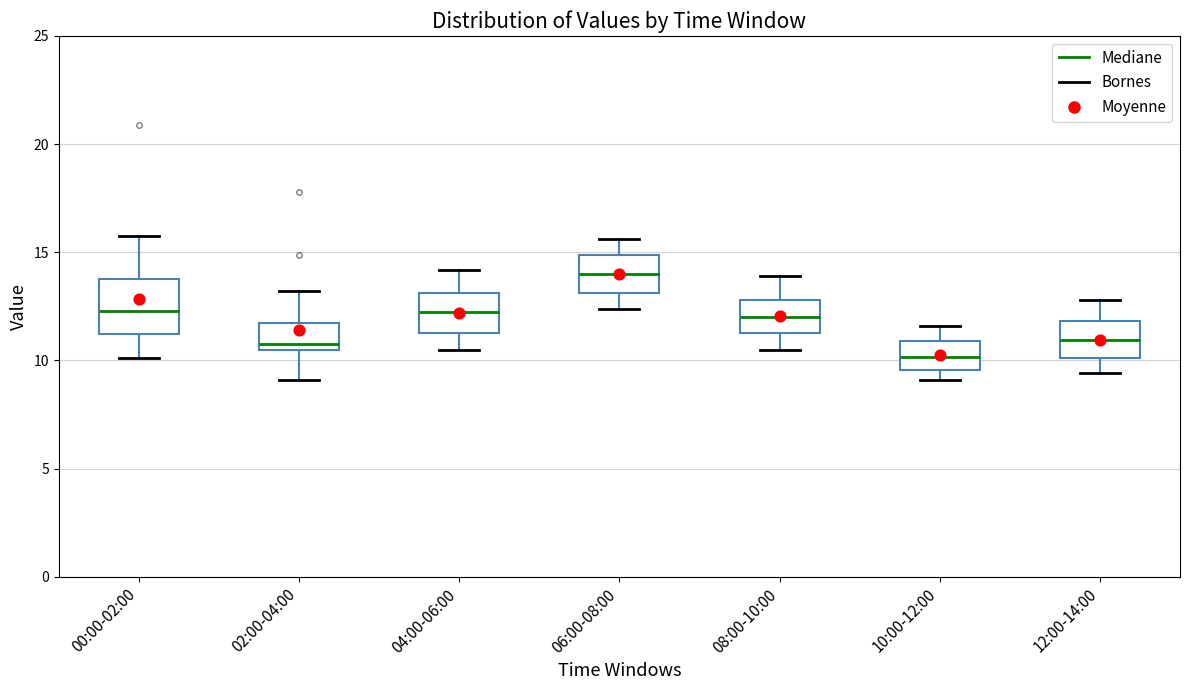

Reading left to right, transcribe this box plot: for each box, give where its median line is, the range the box spans, and where its two whiskers end, as read against the y-axis. The values are not printed on the chart, so give them approximately, as read against the axis.

00:00-02:00: median 12.5, box 11.0 to 14.0, whiskers 10.0 to 15.5
02:00-04:00: median 11.0, box 10.5 to 11.5, whiskers 9.0 to 13.0
04:00-06:00: median 12.5, box 11.5 to 13.0, whiskers 10.5 to 14.0
06:00-08:00: median 14.0, box 13.0 to 15.0, whiskers 12.5 to 15.5
08:00-10:00: median 12.0, box 11.5 to 13.0, whiskers 10.5 to 14.0
10:00-12:00: median 10.0, box 9.5 to 11.0, whiskers 9.0 to 11.5
12:00-14:00: median 11.0, box 10.0 to 12.0, whiskers 9.5 to 13.0